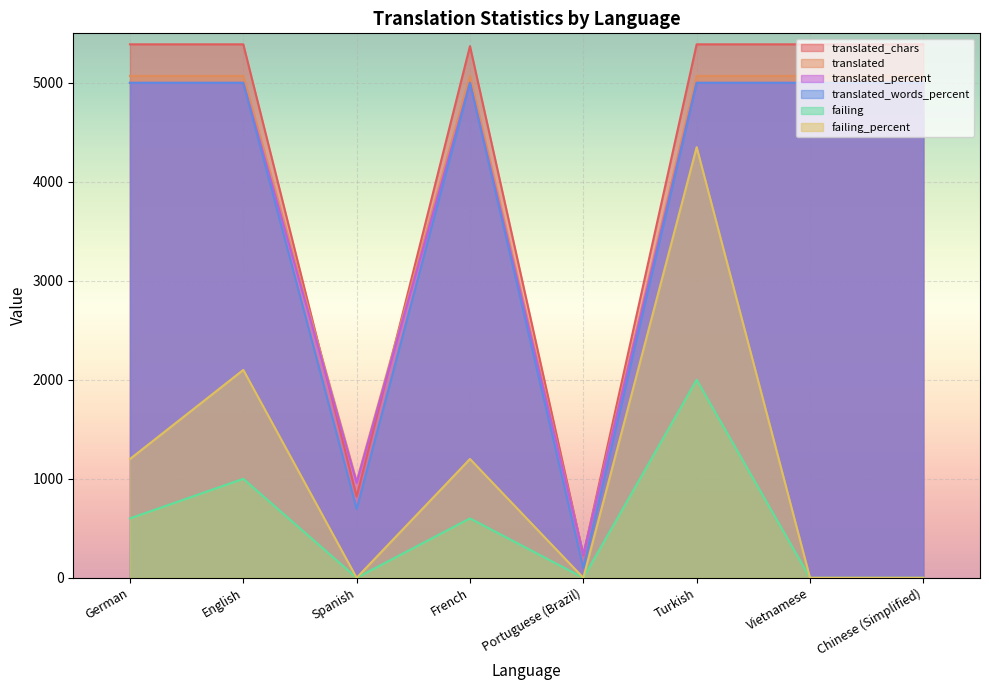

True or false: failing and translated_percent cross at least once.

False